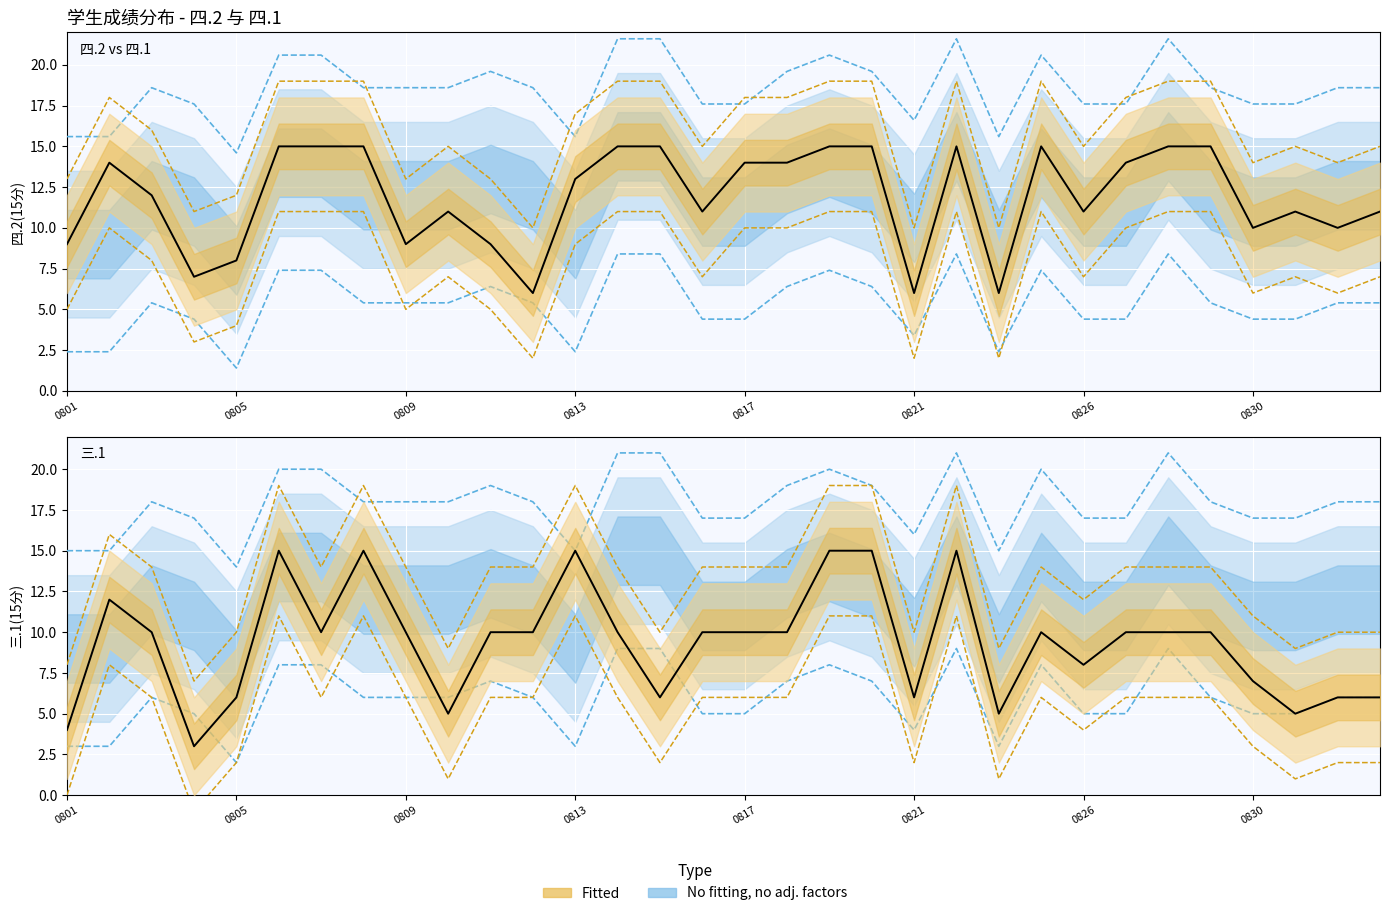

How many interior local valleys does the 三.1(15分) mean series have?

8